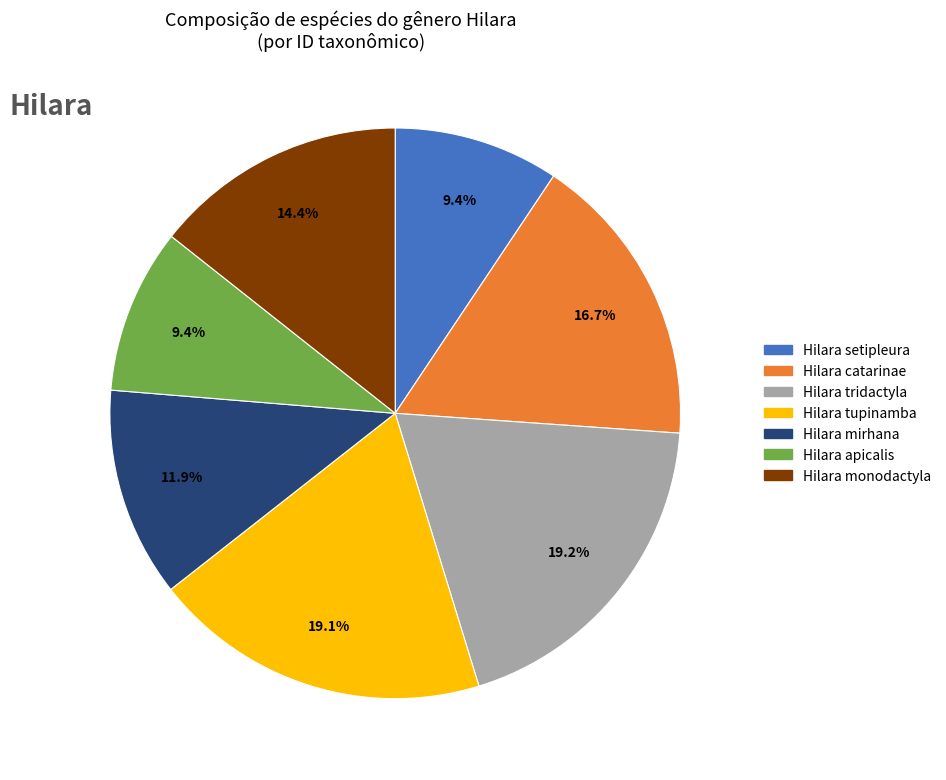

How many slices are in this pie chart?

7